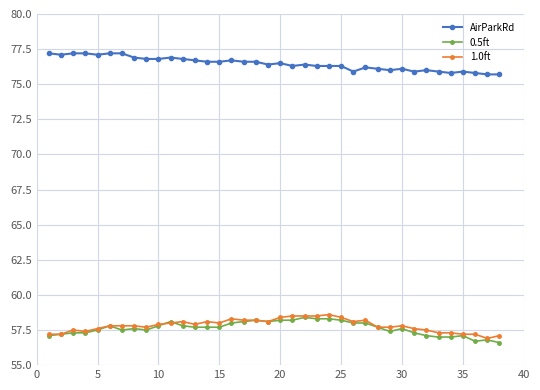

What is the lowest value of the 0.5ft series?

56.6